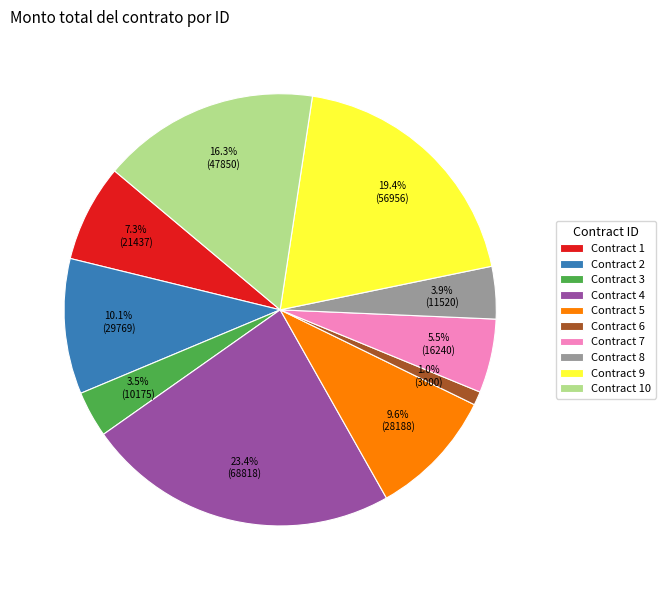

How many slices are in this pie chart?

10